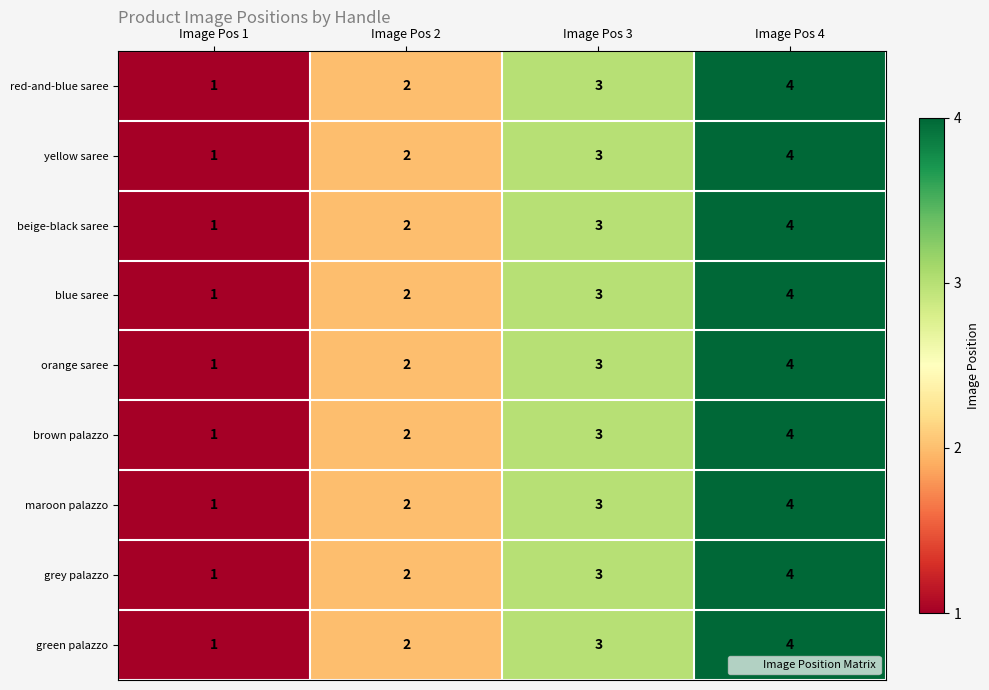

At which label does yellow saree reach its peak?

Image Pos 4